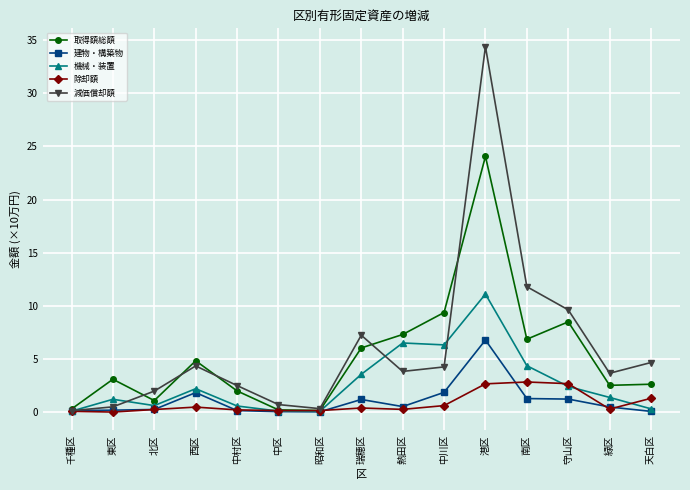

What is the value of the 機械・装置 point at the 7th from the left?

0.1